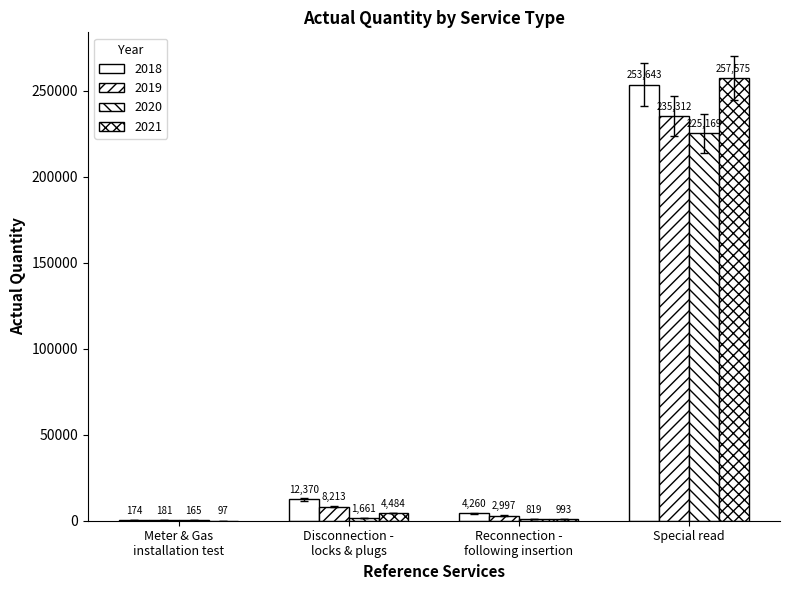

Are the bars horizontal?

No